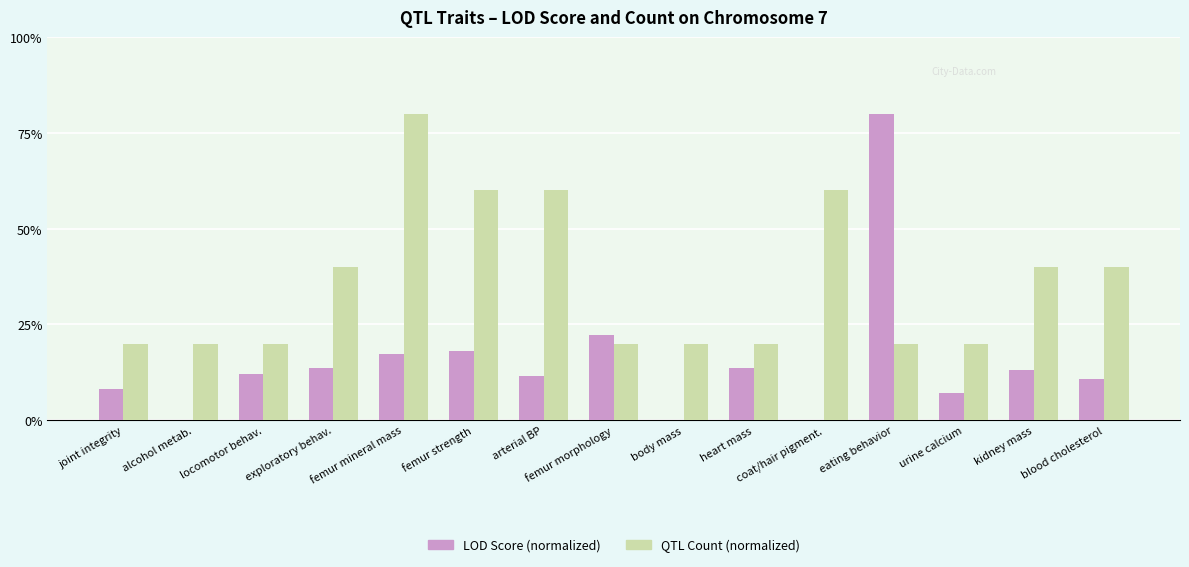

What is the greatest value displayed?

80.0